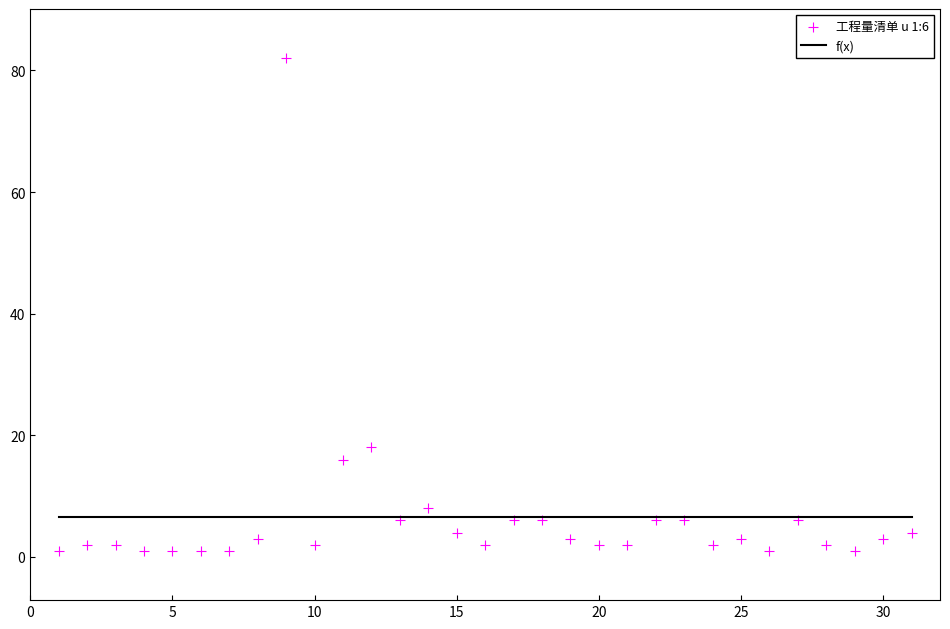

What Y value in the scatter plot is closest to 41?

18